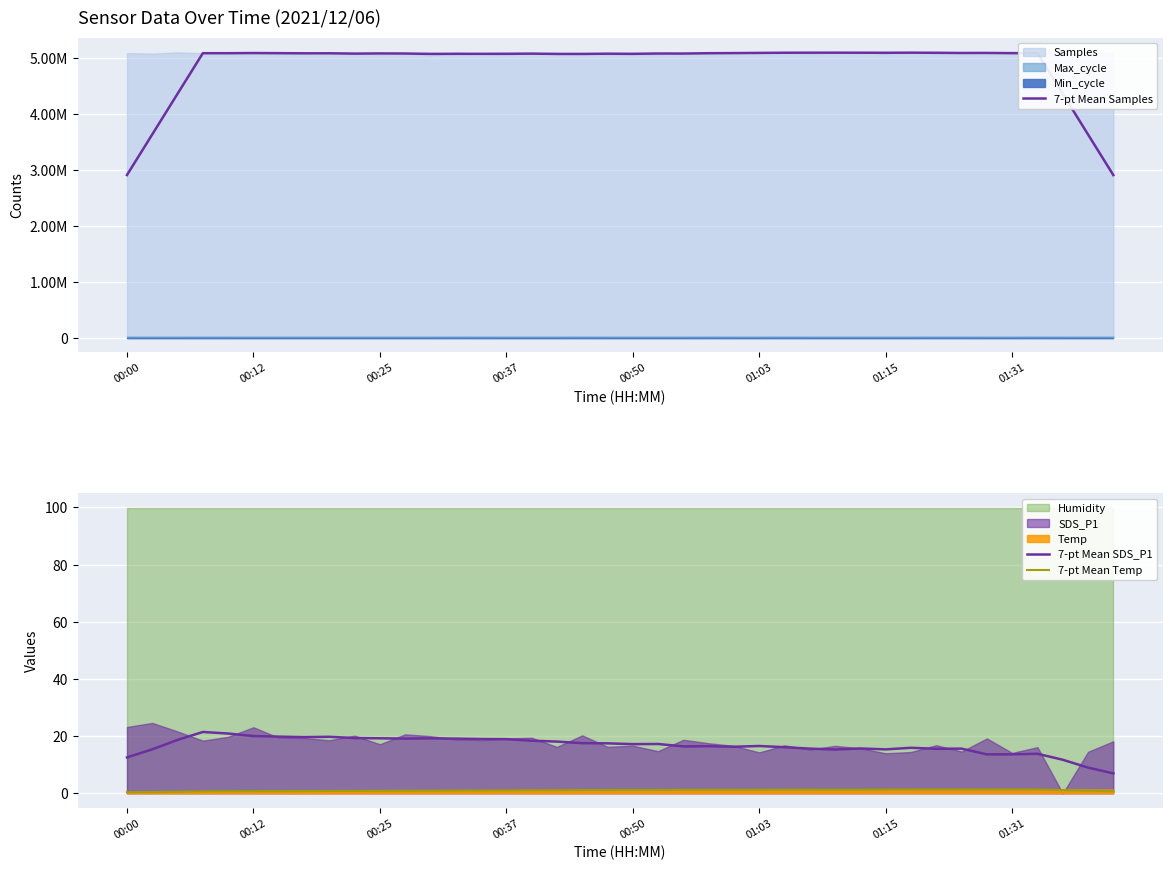

Does the chart display data point markers on the line(s)?

No